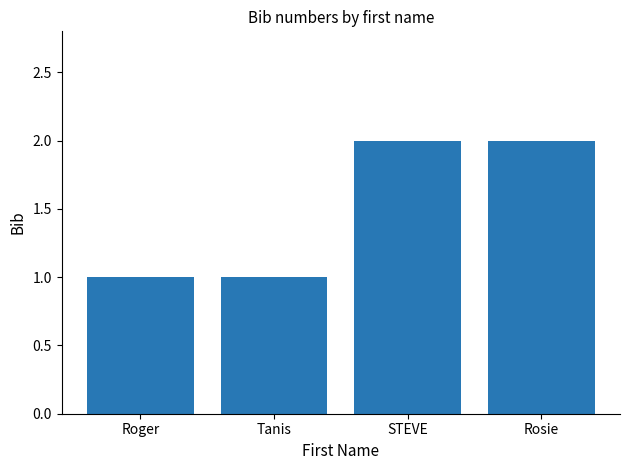

The chart shows a value of 2 at Rosie. True or false?

True